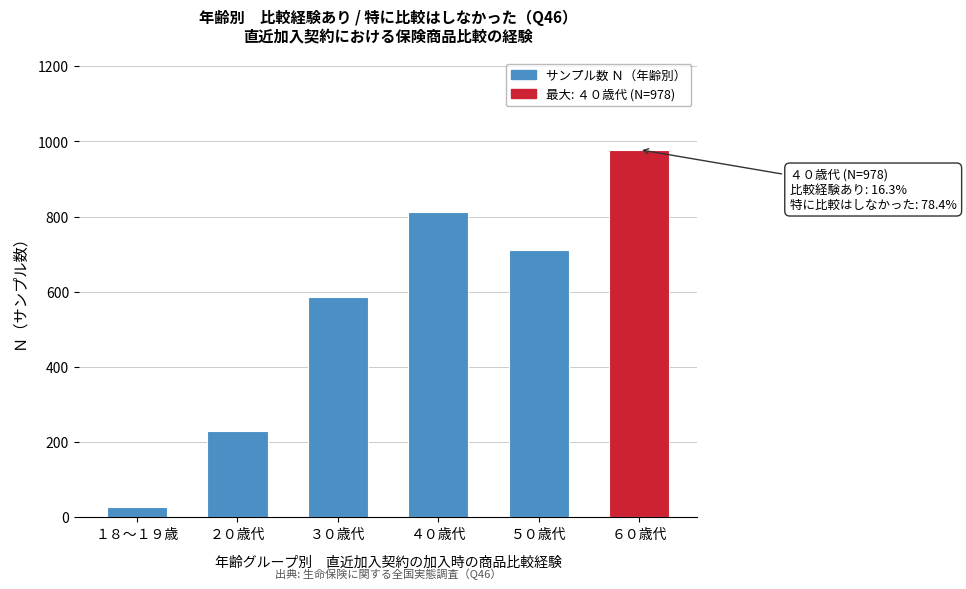

Reading left to right, extract all data points from this chart.

28	229	586	811	712	978